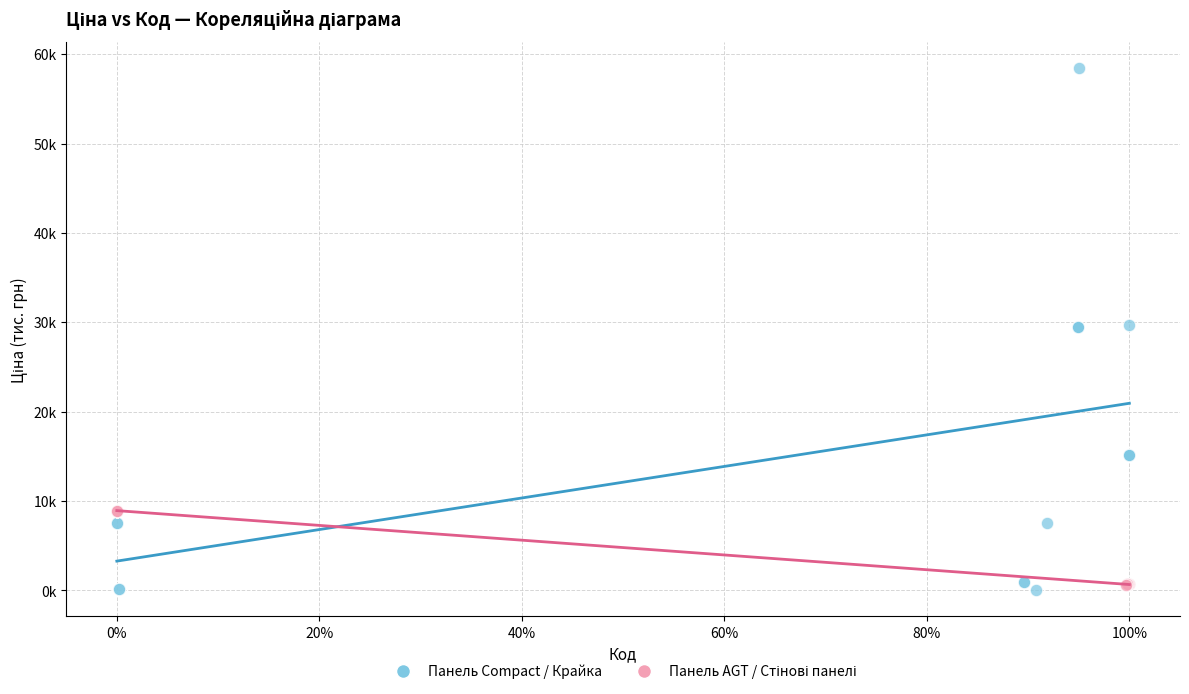

Which series contains the highest Y value?

Панель Compact / Крайка